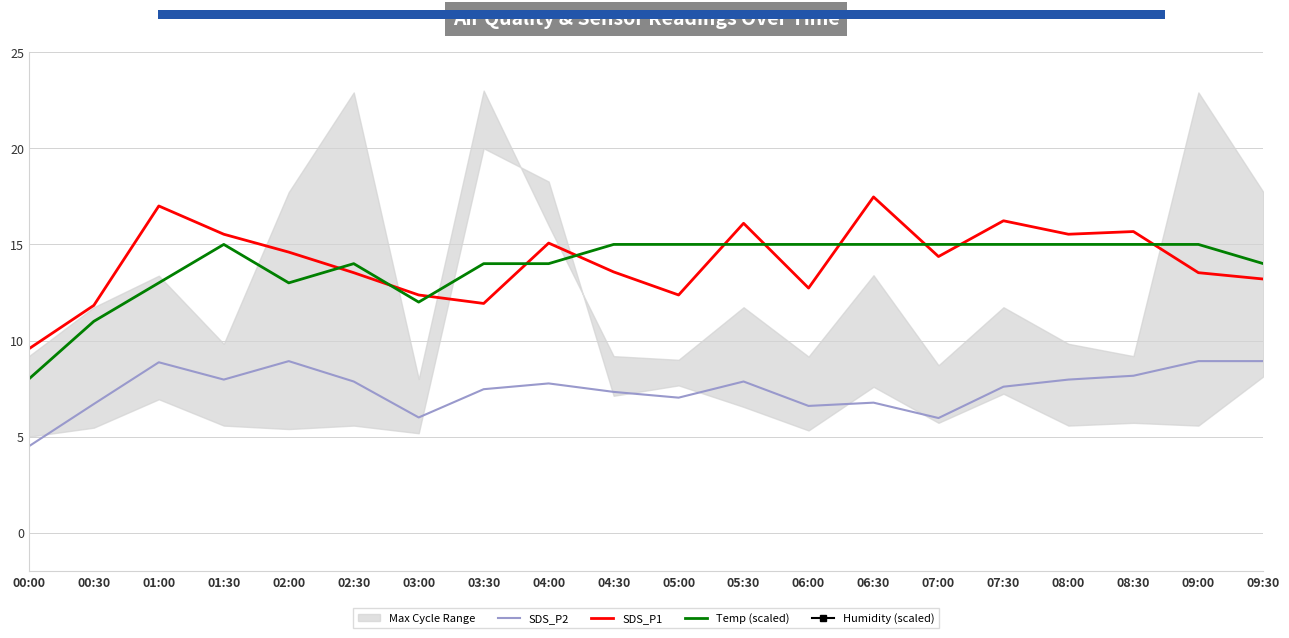

What value does the Temp (scaled) series have at 00:00?

8.0